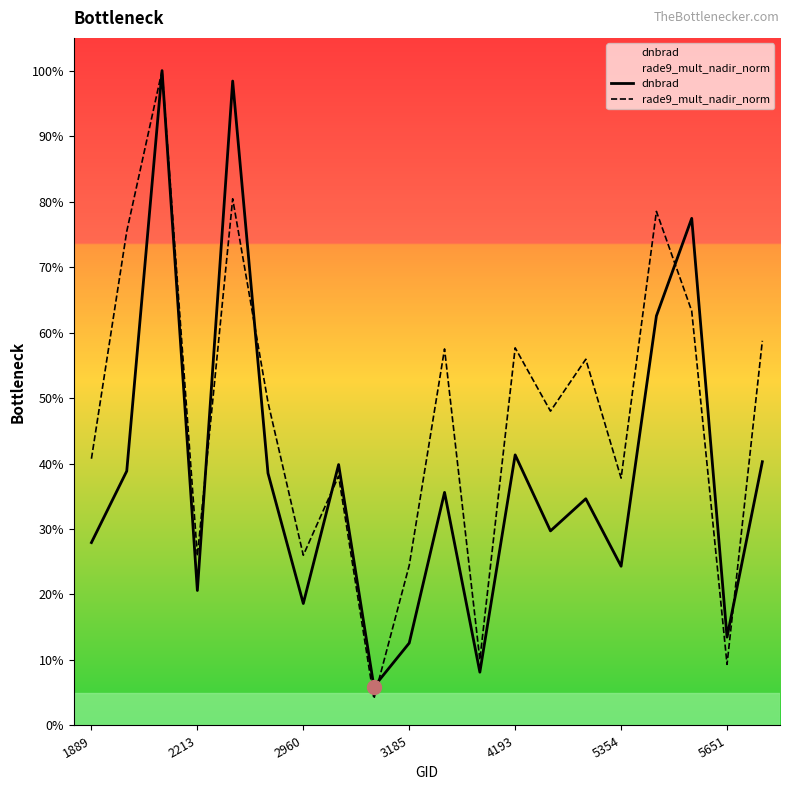

True or false: dnbrad has more than 1 points higher than both neighbors.

True